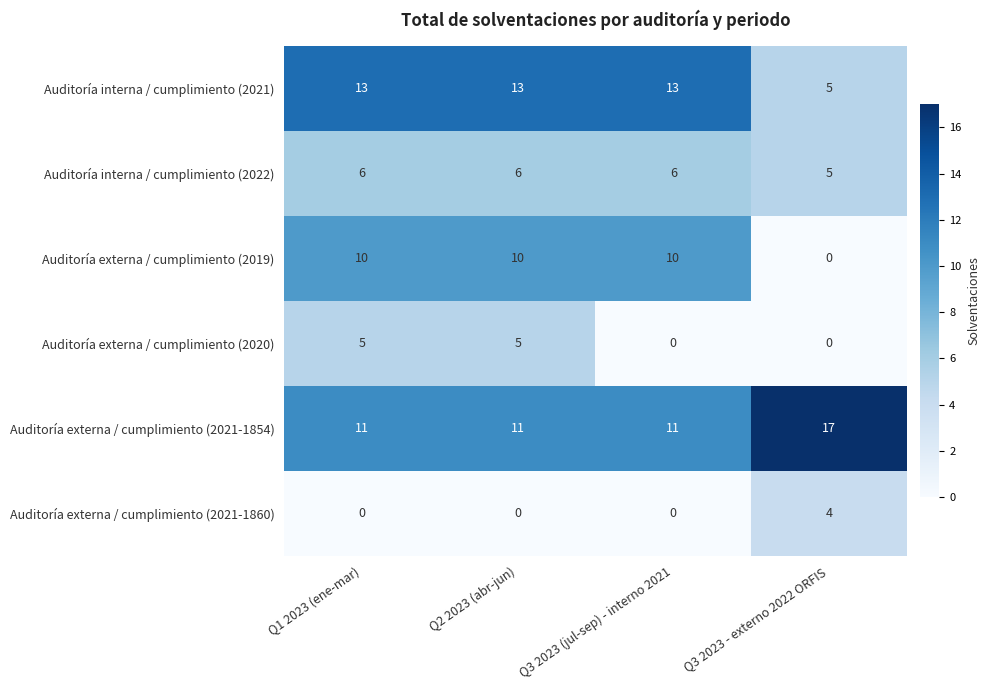

Reading left to right, transcribe all the data shown in this chart.

Auditoría interna / cumplimiento (2021): 13	13	13	5
Auditoría interna / cumplimiento (2022): 6	6	6	5
Auditoría externa / cumplimiento (2019): 10	10	10	0
Auditoría externa / cumplimiento (2020): 5	5	0	0
Auditoría externa / cumplimiento (2021-1854): 11	11	11	17
Auditoría externa / cumplimiento (2021-1860): 0	0	0	4